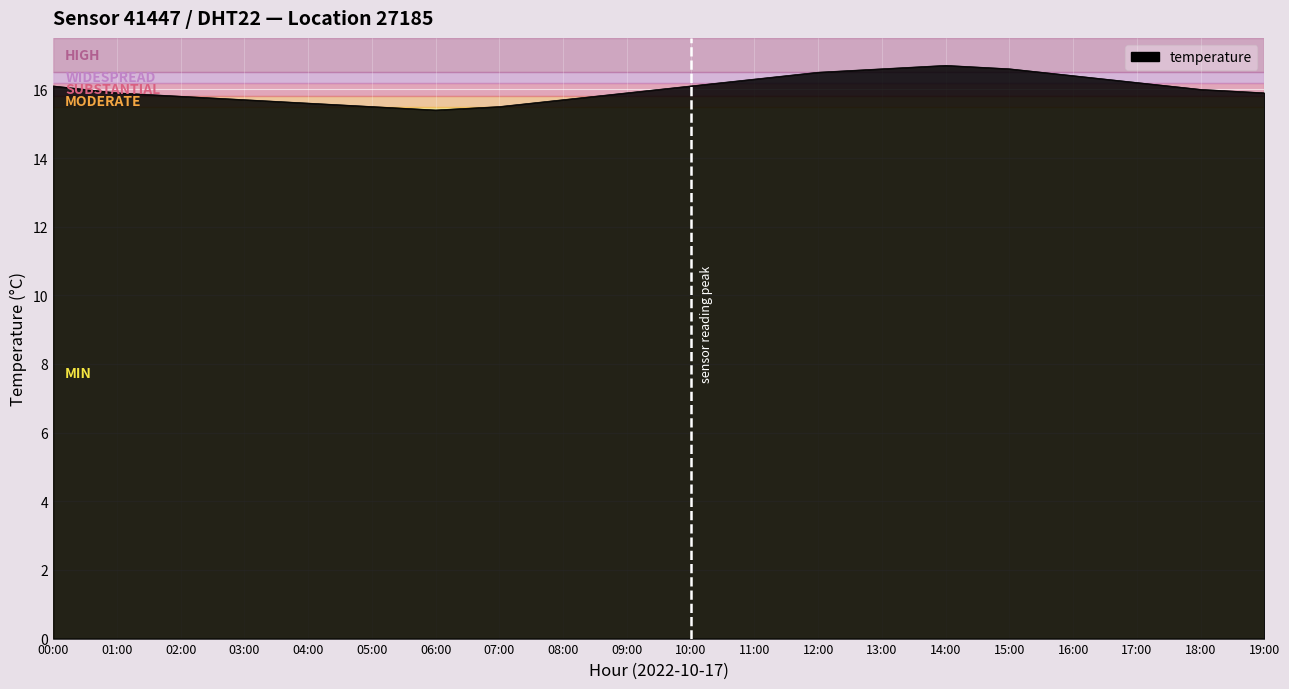

Reading left to right, transcribe all the data shown in this chart.

16.1	15.9	15.8	15.7	15.6	15.5	15.4	15.5	15.7	15.9	16.1	16.3	16.5	16.6	16.7	16.6	16.4	16.2	16.0	15.9